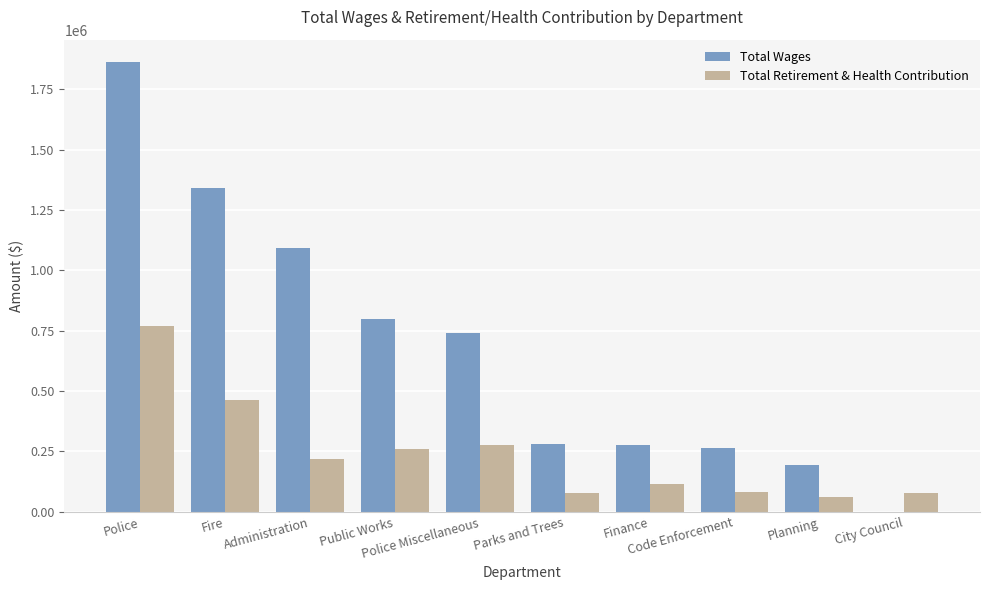

What is the maximum value shown in the chart?

1861981